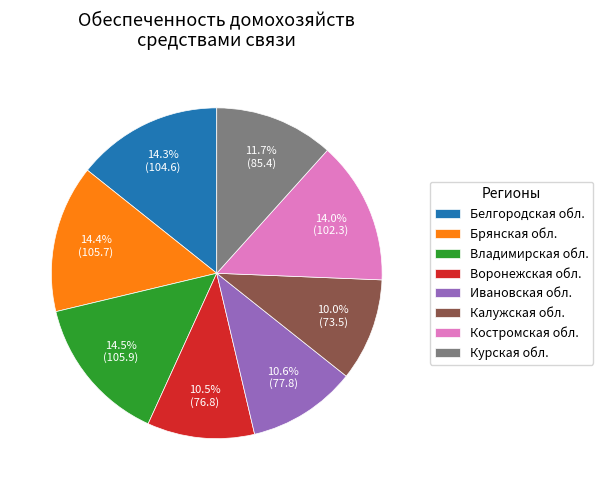

Does any single category account for the majority?

No